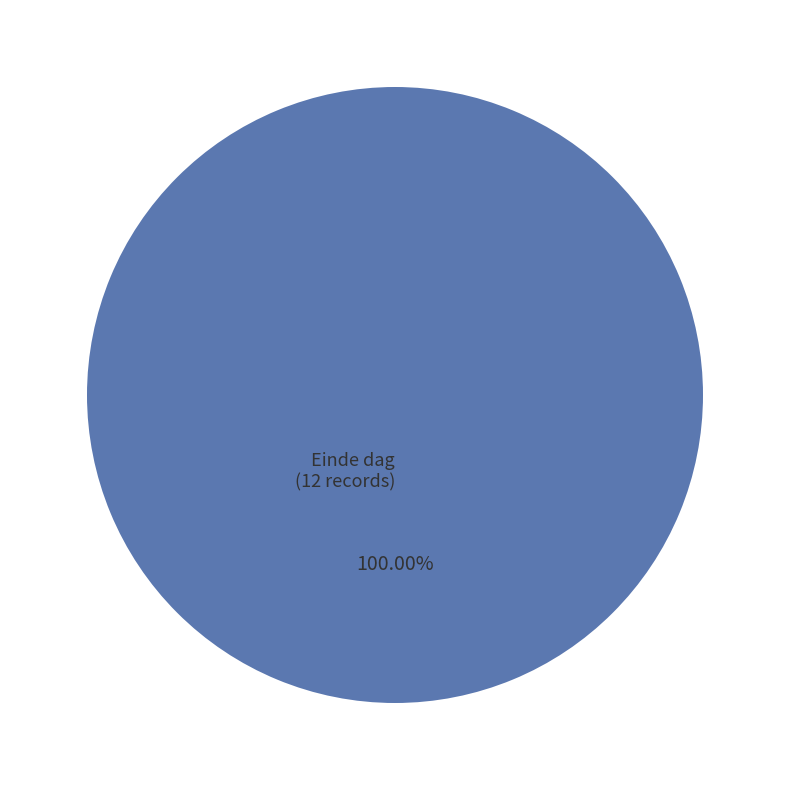

Is Einde dag the majority of the pie?

Yes